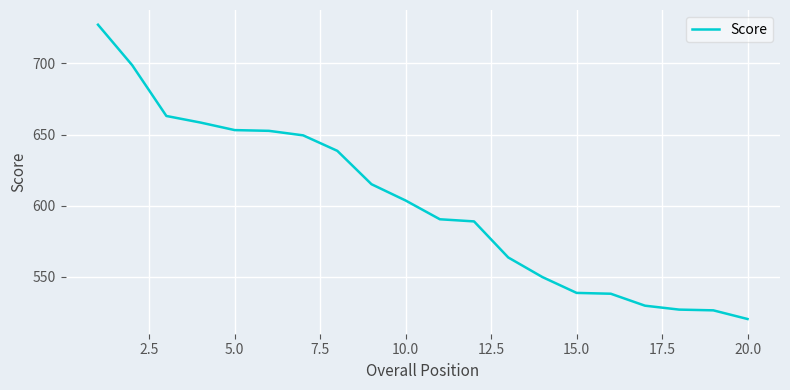

What is the difference between the maximum and minimum values?

206.5